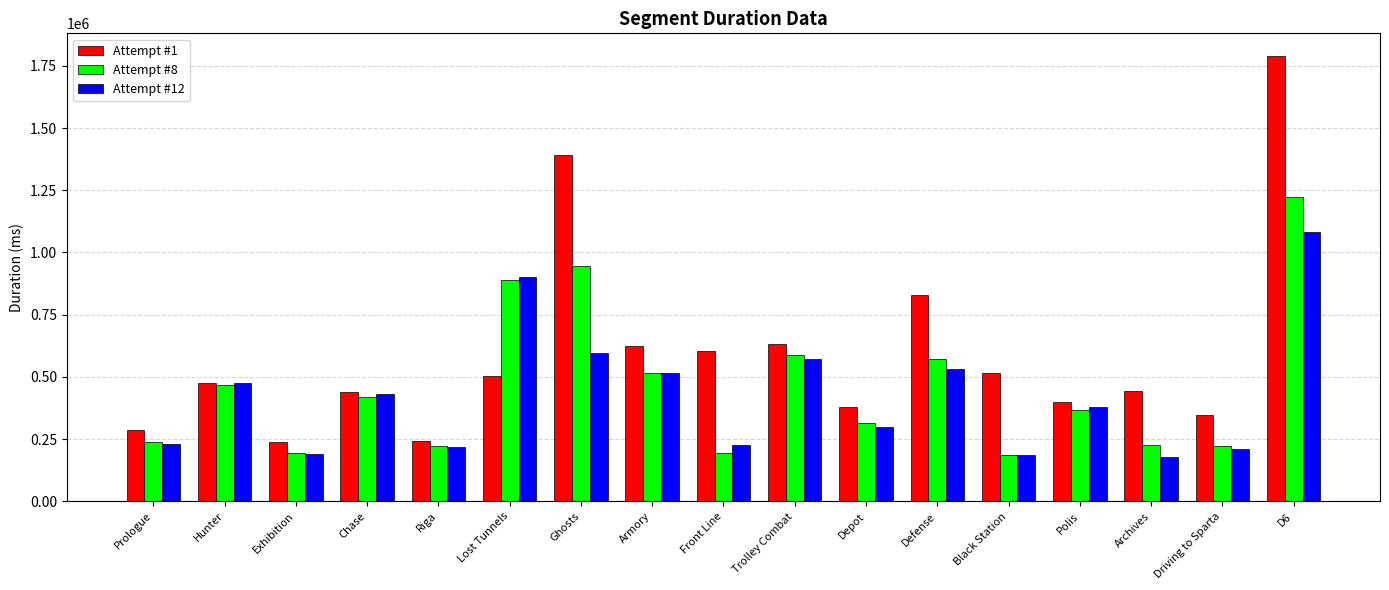

Count the number of data series in this chart.

3